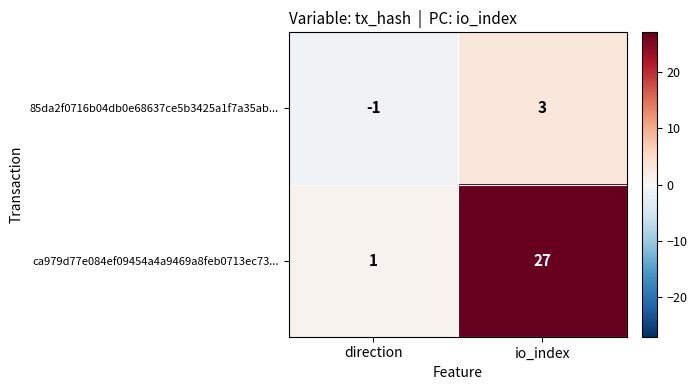

What is the difference between the maximum and minimum values in the 85da2f0716b04db0e68637ce5b3425a1f7a35ab... series?

4